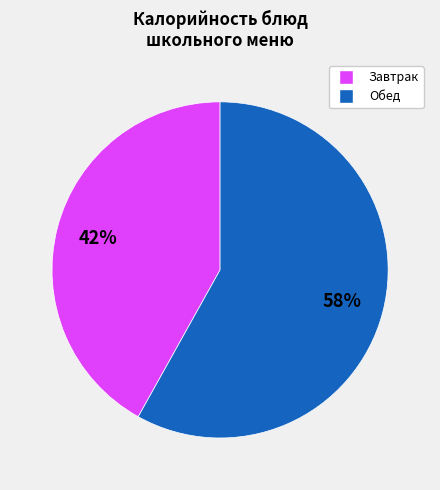

Is there a majority slice in this chart?

Yes